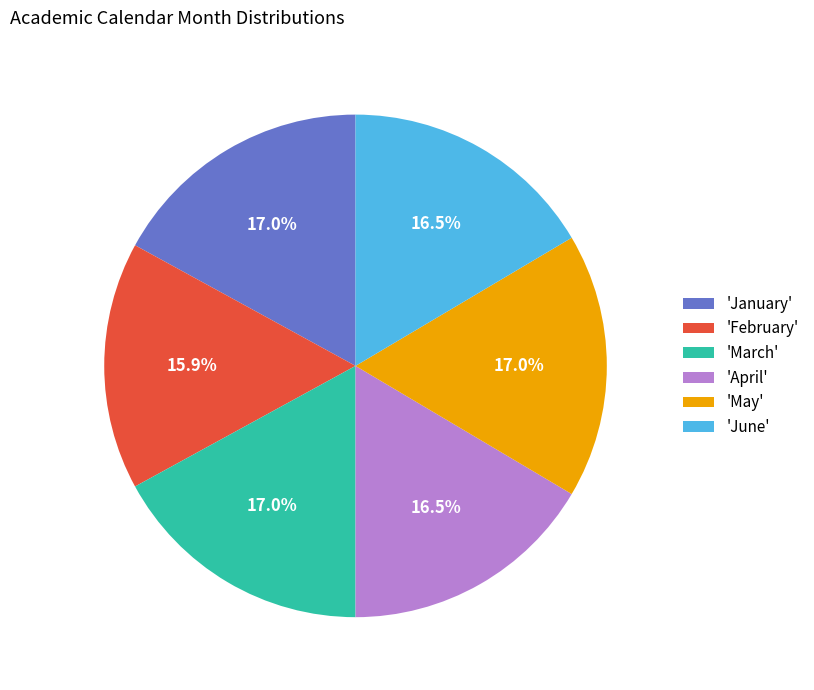

Which slice is the smallest?

'February'